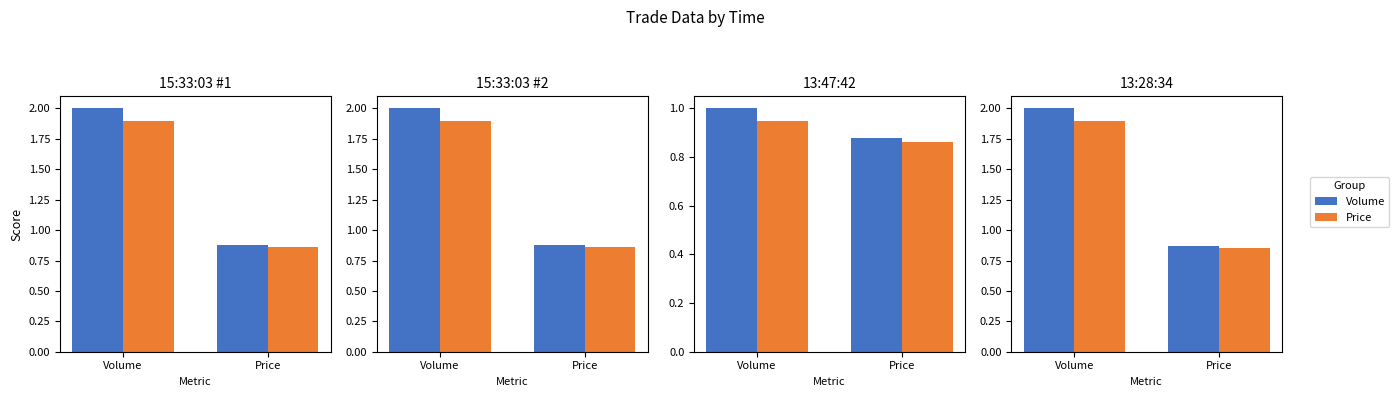

How many groups of bars are there?

2